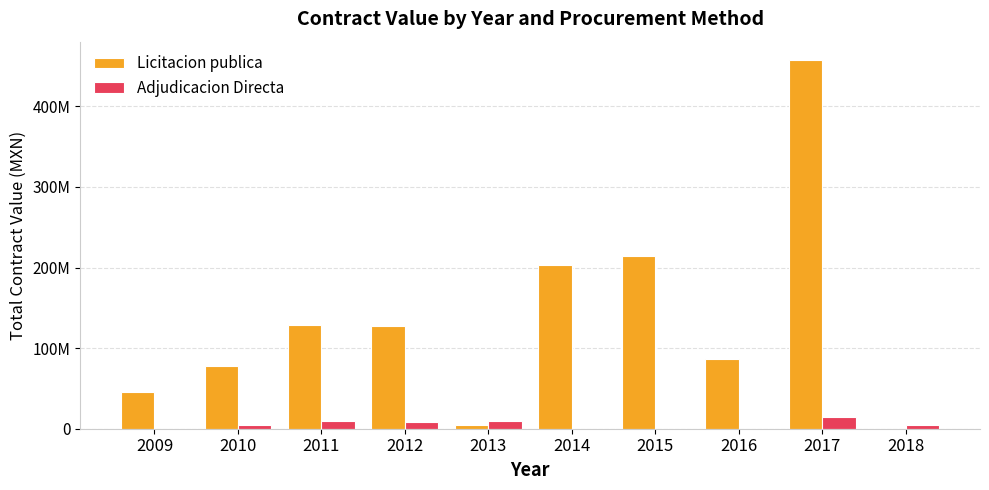

The Adjudicacion Directa series shows 0.0 at 2014. True or false?

True